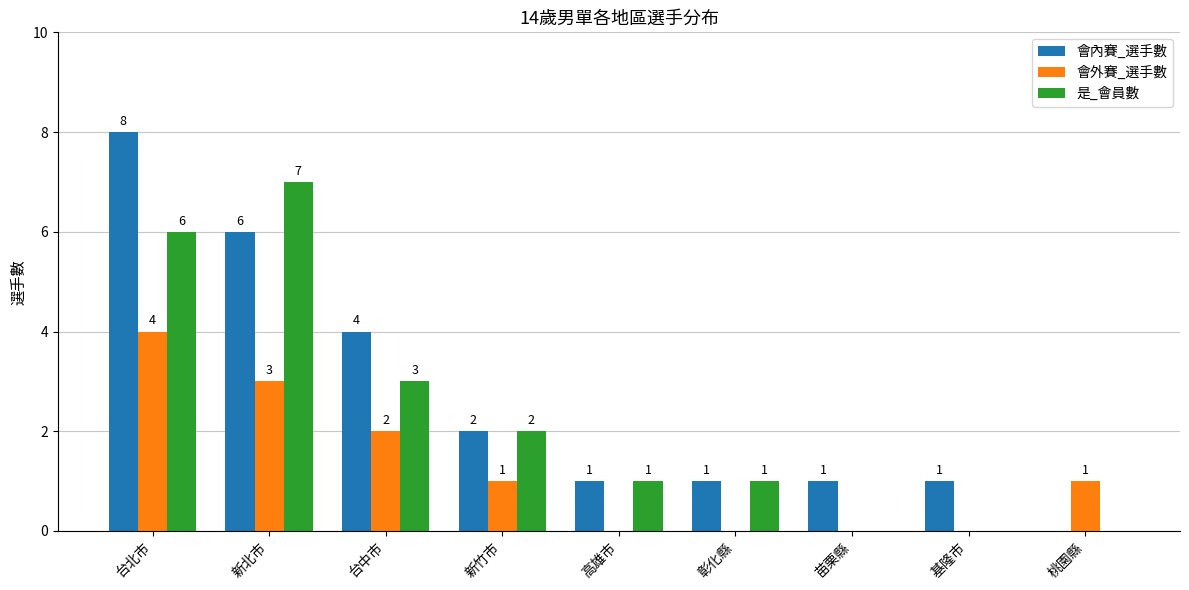

Is the value of 會外賽_選手數 at 新北市 greater than the value of 會內賽_選手數 at 桃園縣?

Yes